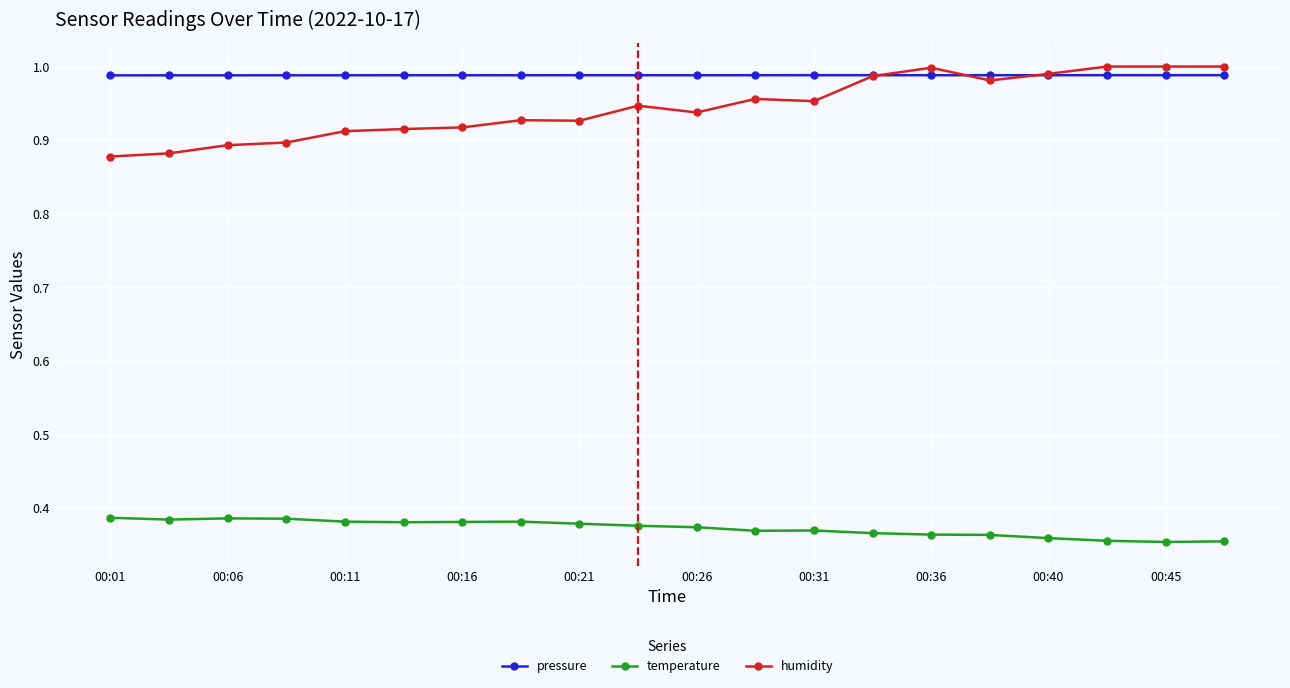

At how many categories does at least one series exceed 0?

20